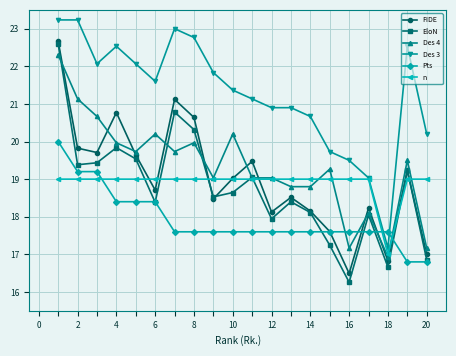

What is the value of the Des 3 point at the 18th from the left?

17.2